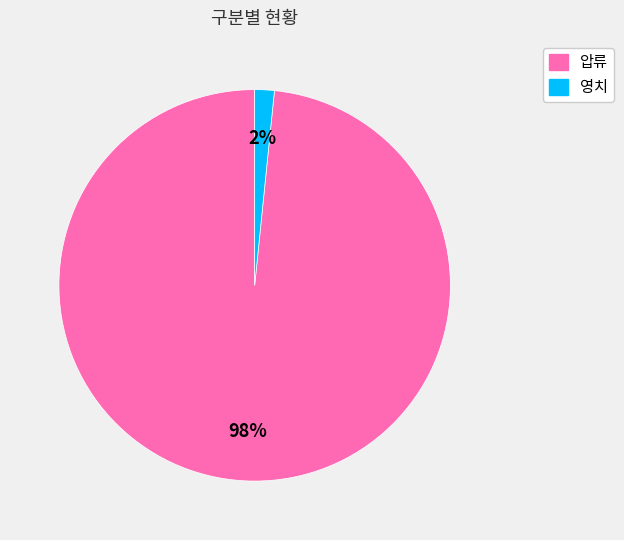

Which has a higher value, 압류 or 영치?

압류